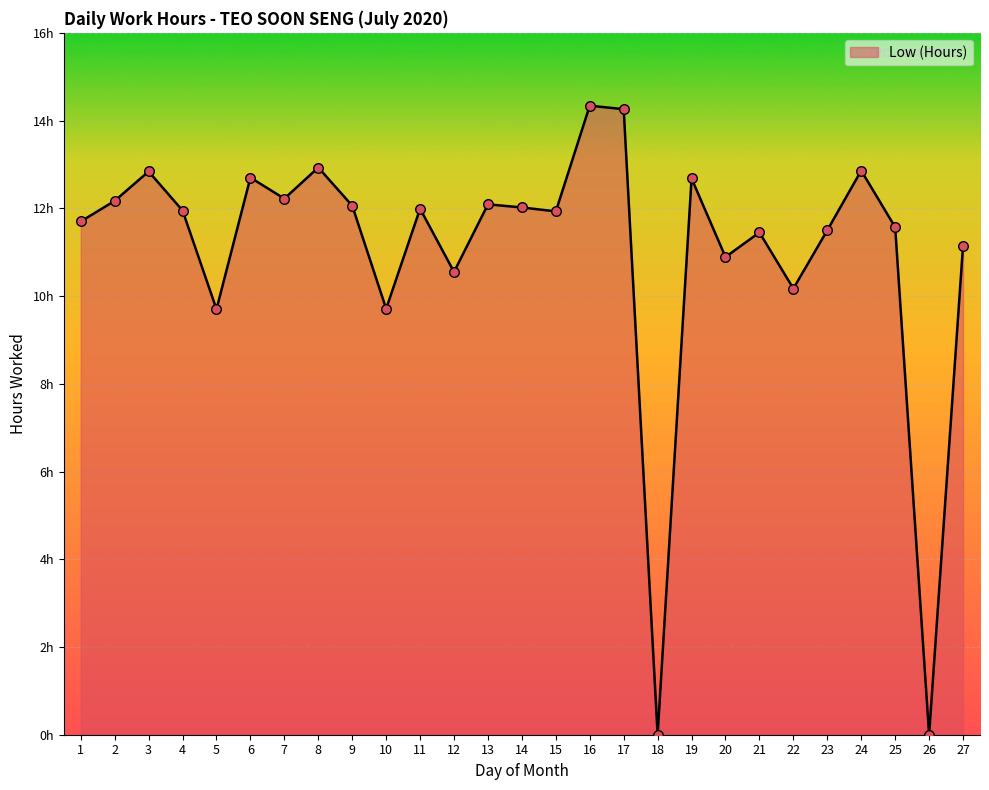

What is the change in value from 15 to 27?

-0.8